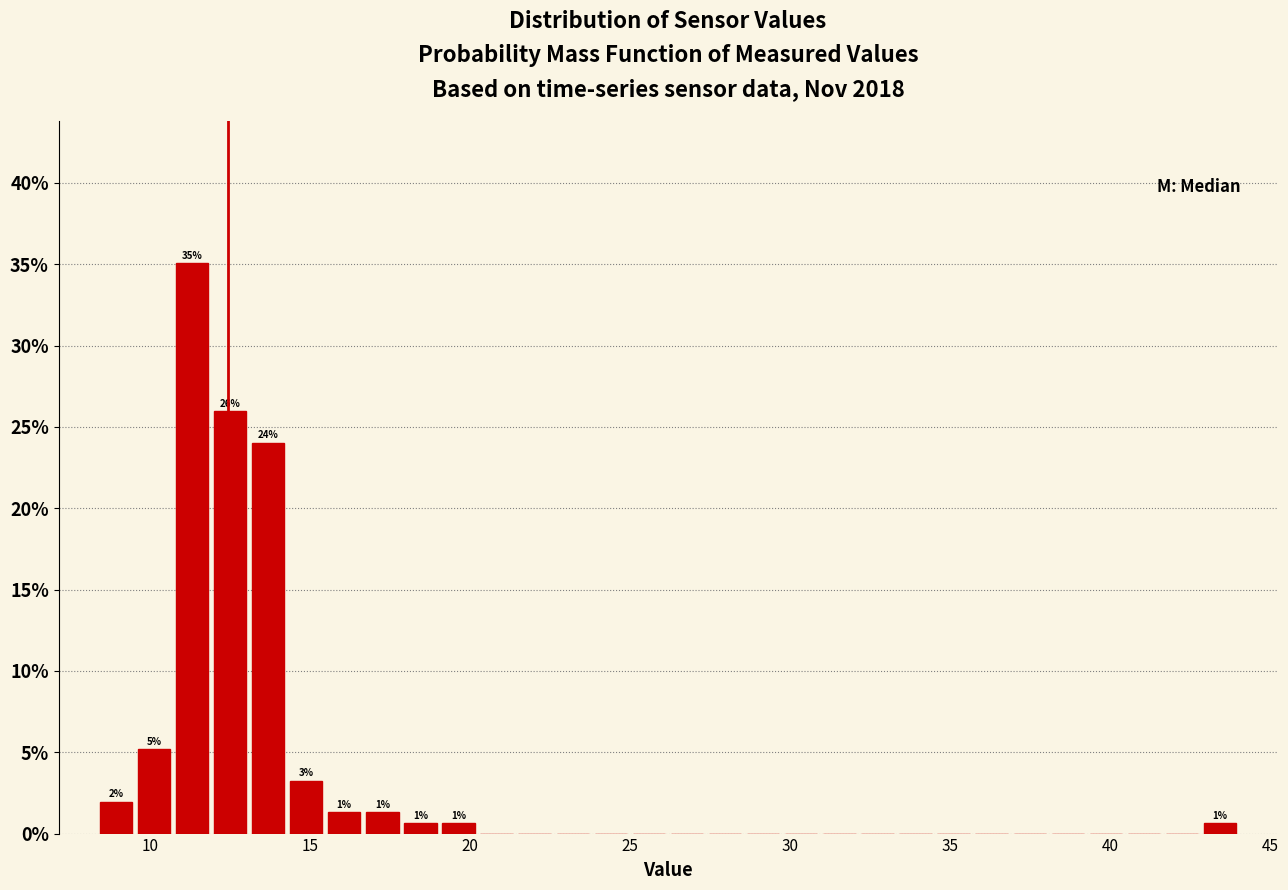

Read against the x-axis, roughly where is the centre of the tallest bar?

11.5